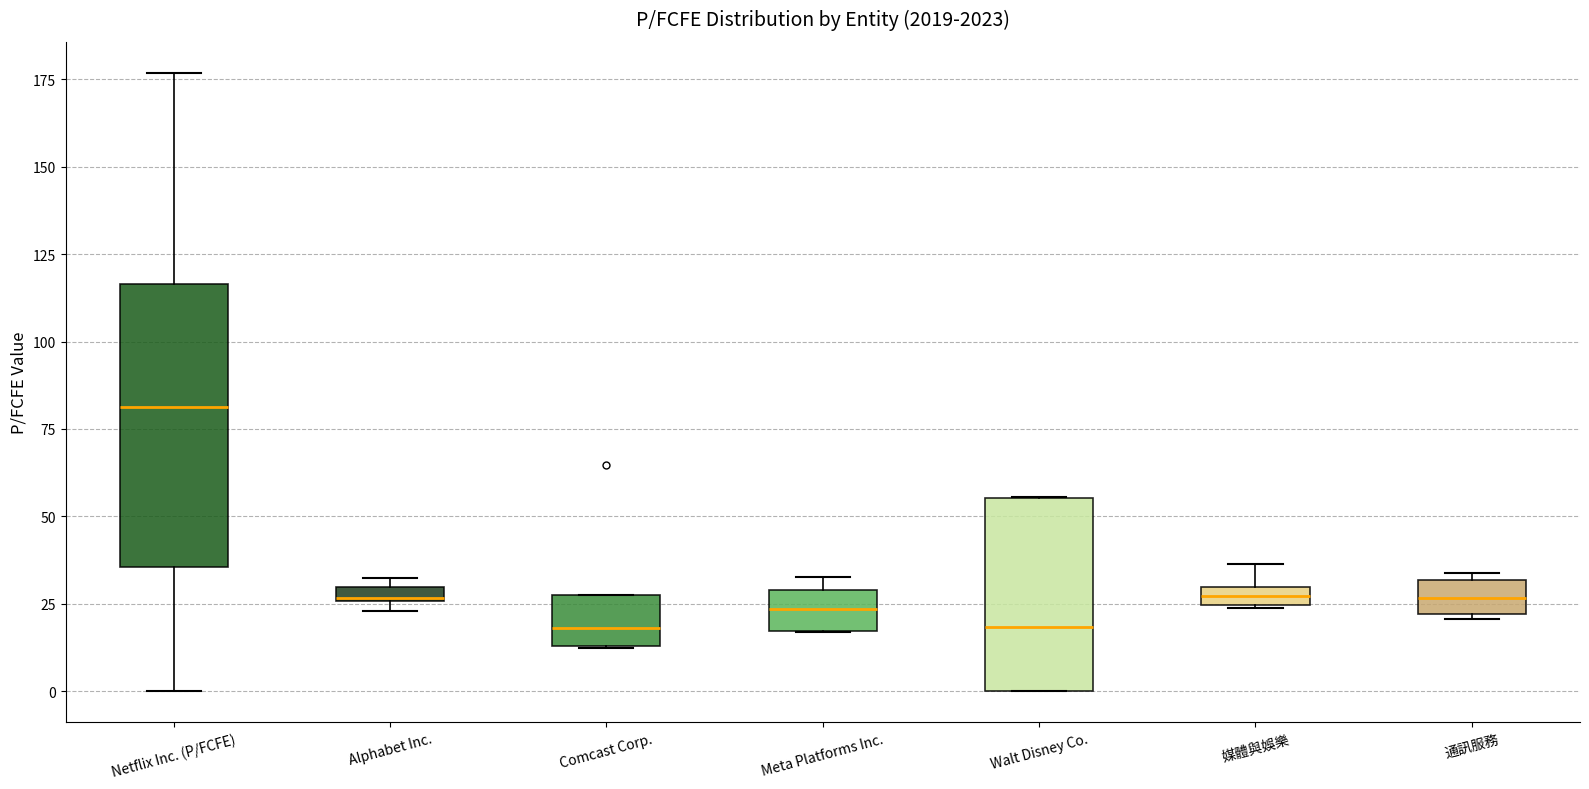

Comparing the boxes themselves (not the whiskers), which one is the tallest?

Netflix Inc. (P/FCFE)